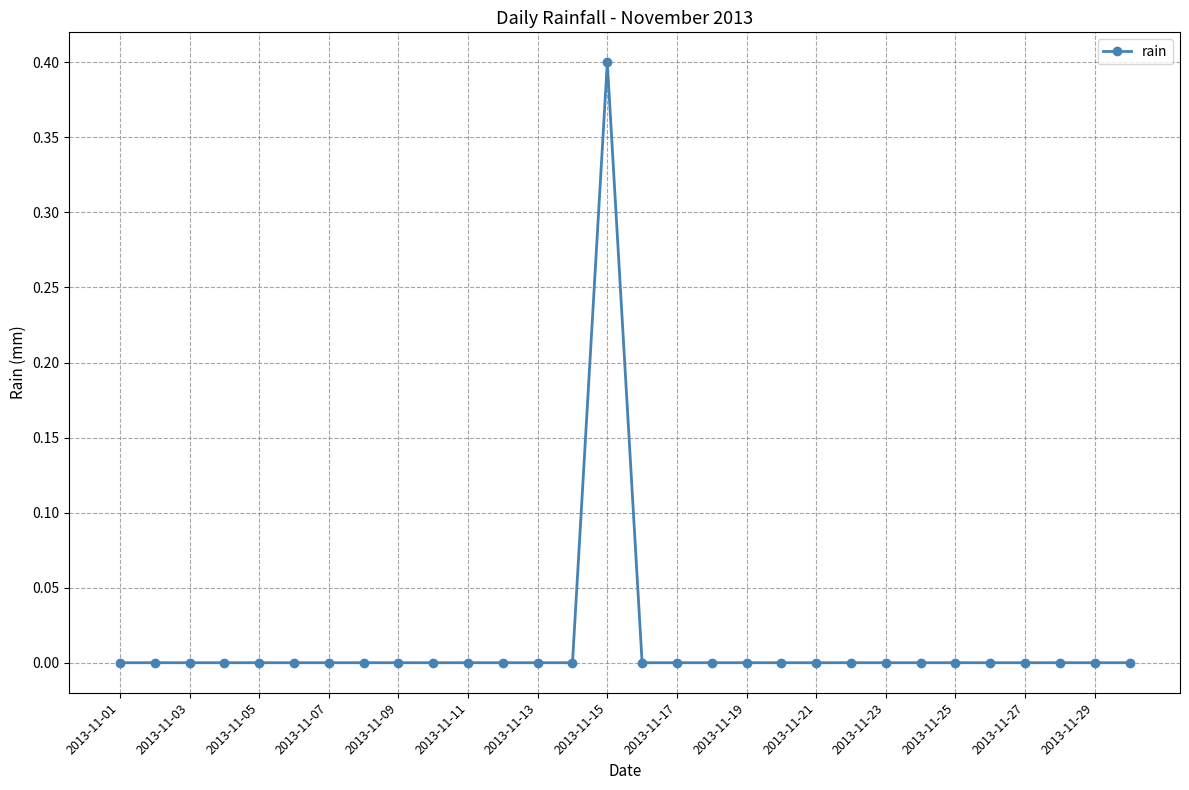

What is the greatest value displayed?

0.4